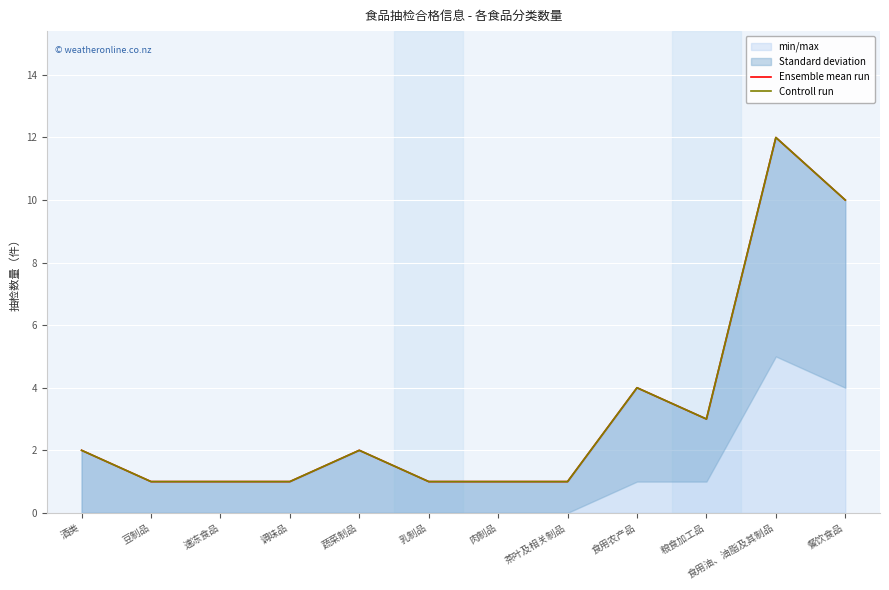

Reading left to right, transcribe all the data shown in this chart.

Ensemble mean run: 2	1	1	1	2	1	1	1	4	3	12	10
Controll run: 2	1	1	1	2	1	1	1	4	3	12	10